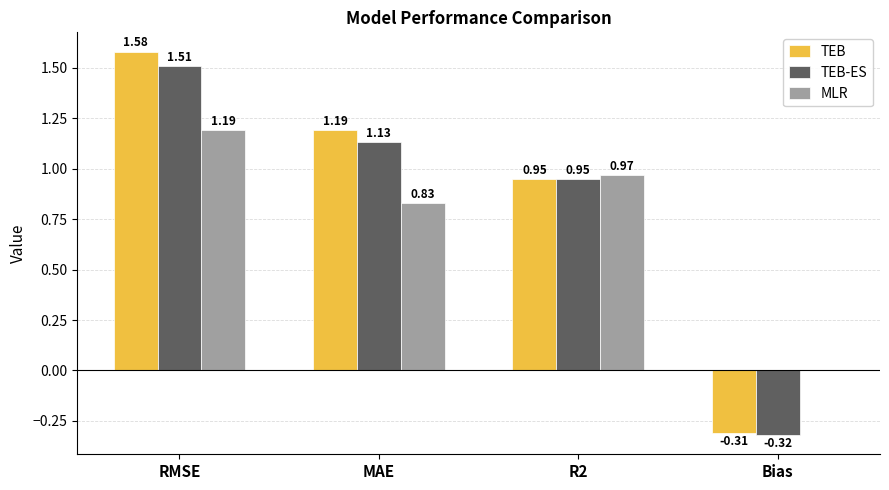

True or false: TEB-ES has a value of -0.6 at Bias.

False